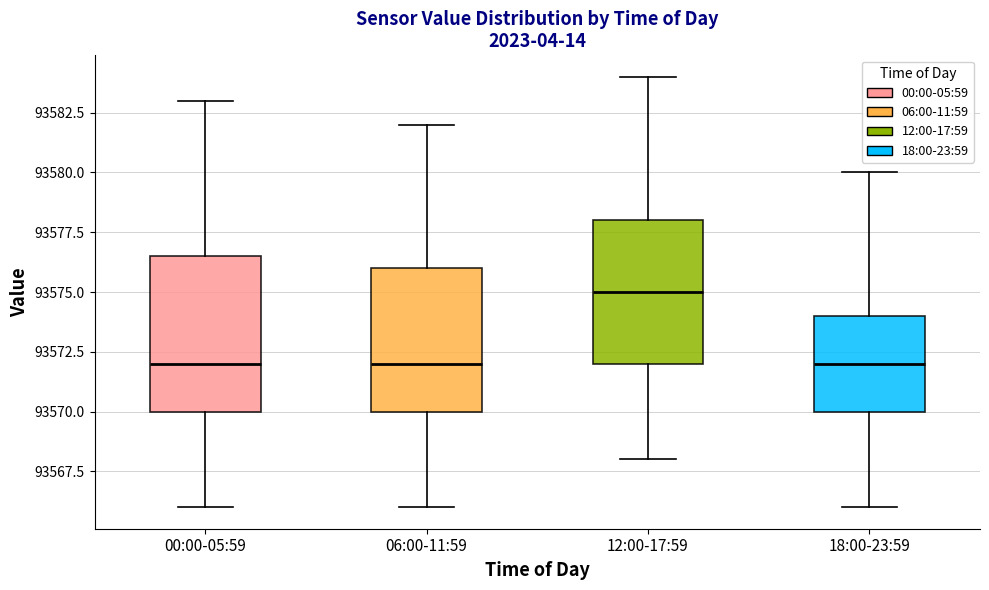

Which box's median line is the highest?

12:00-17:59